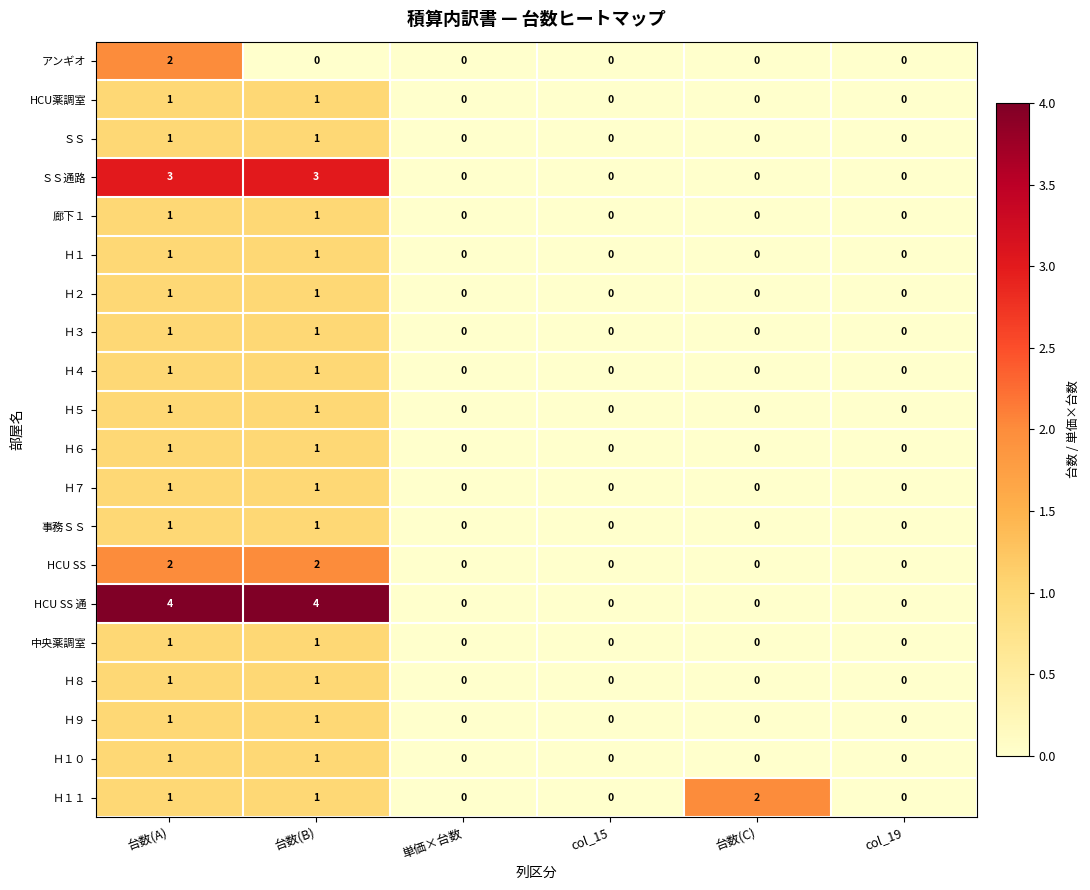

At how many categories does at least one series exceed 1?

3